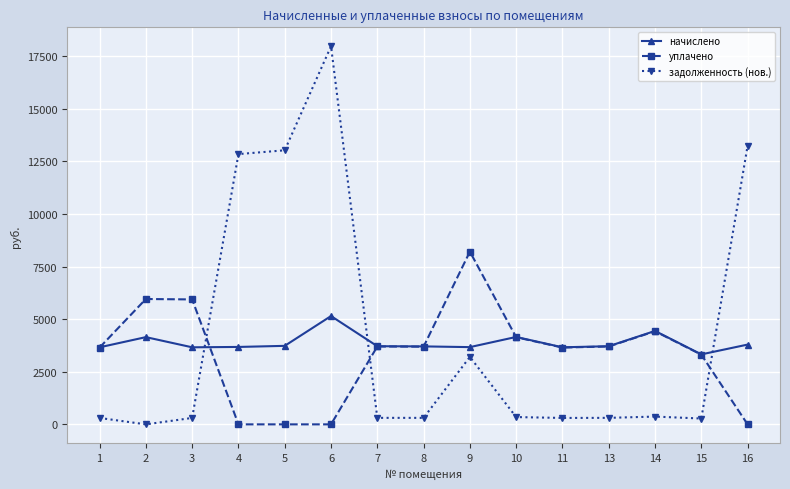

True or false: задолженность (нов.) and начислено intersect in this chart.

True